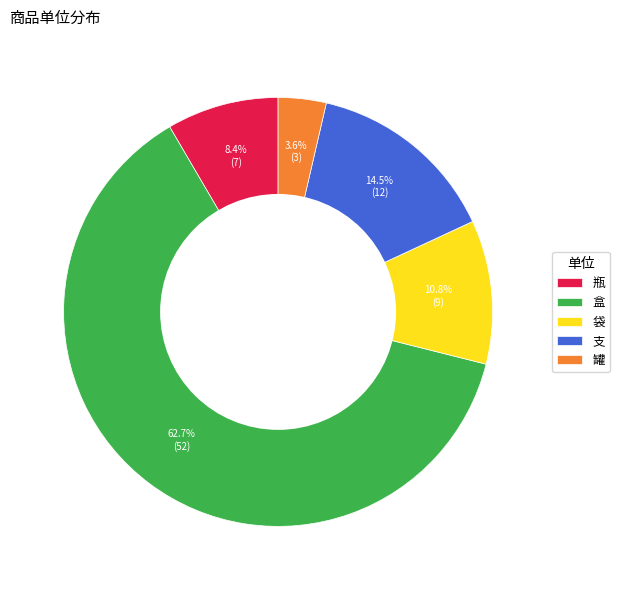

To the nearest percent, what is the average slice percentage?

20%